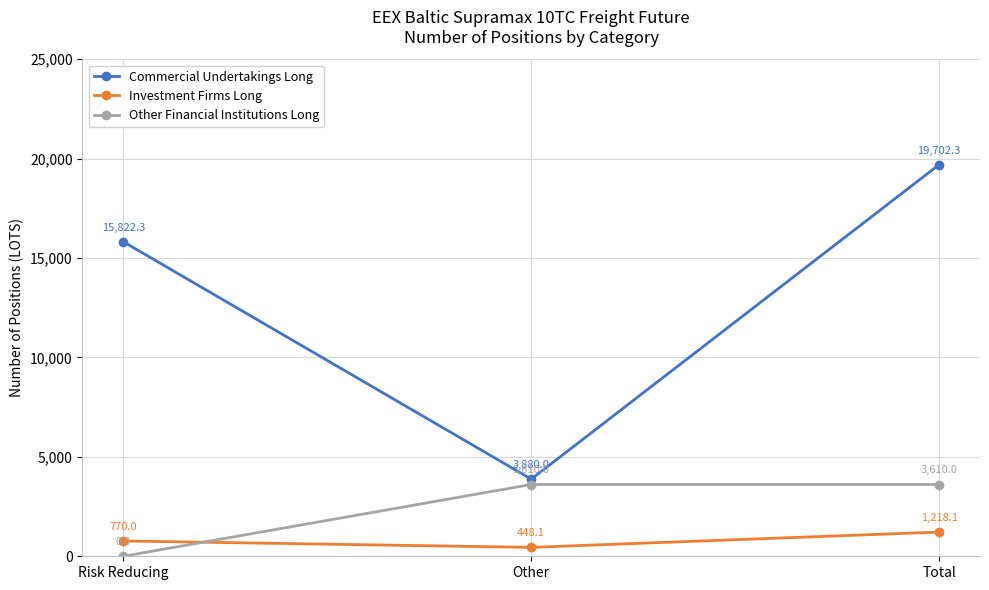

At Other, list the series in order from smallest to largest.

Investment Firms Long, Other Financial Institutions Long, Commercial Undertakings Long